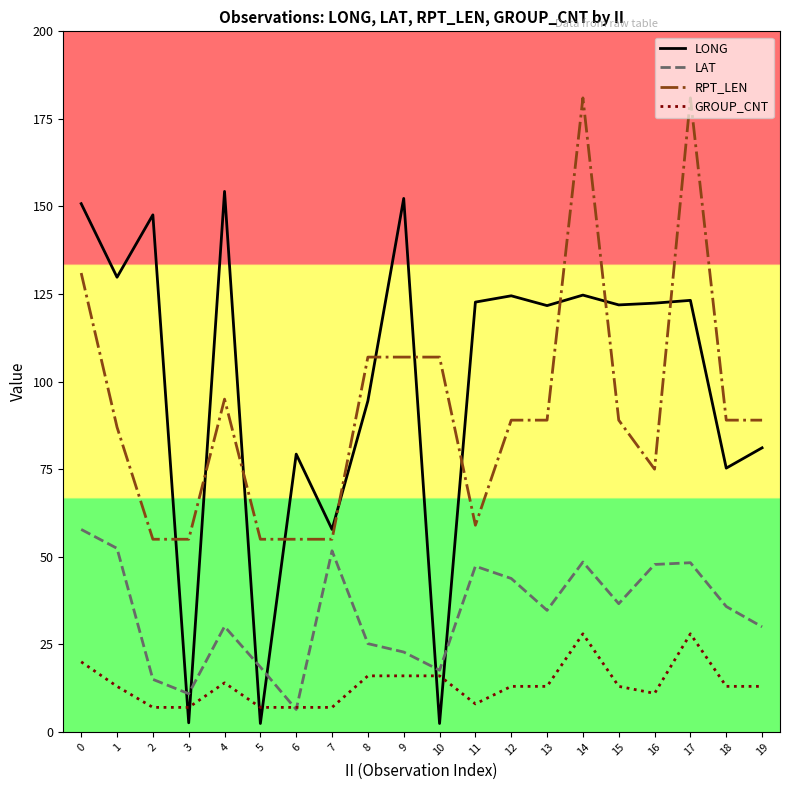

What is the total value across all series at 0?

359.6